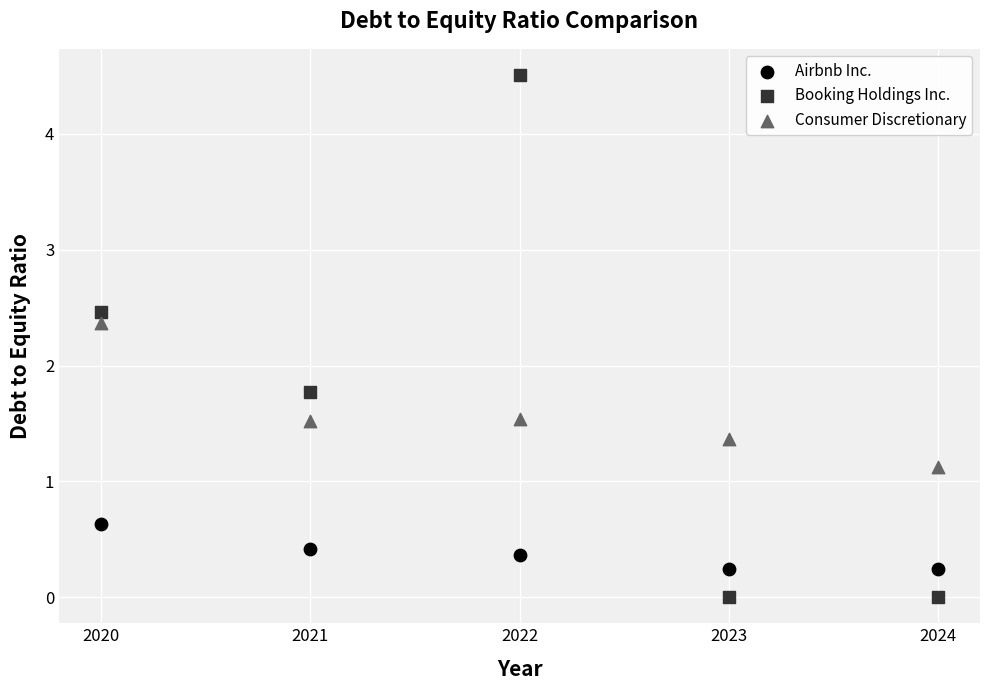

Across all data points, what is the range of X values (max minus min)?

4.0